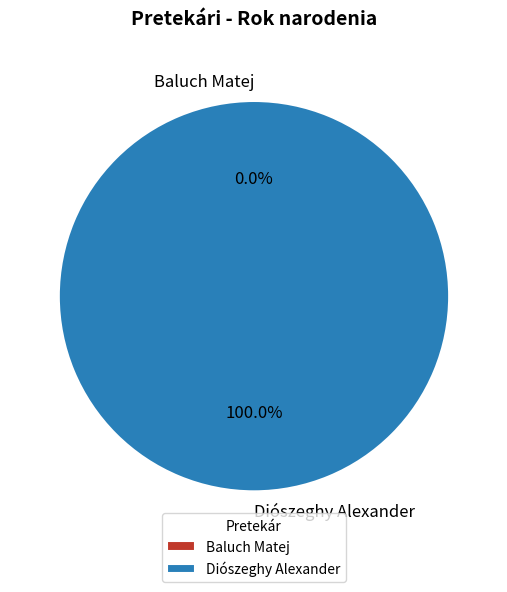

How many slices are in this pie chart?

2